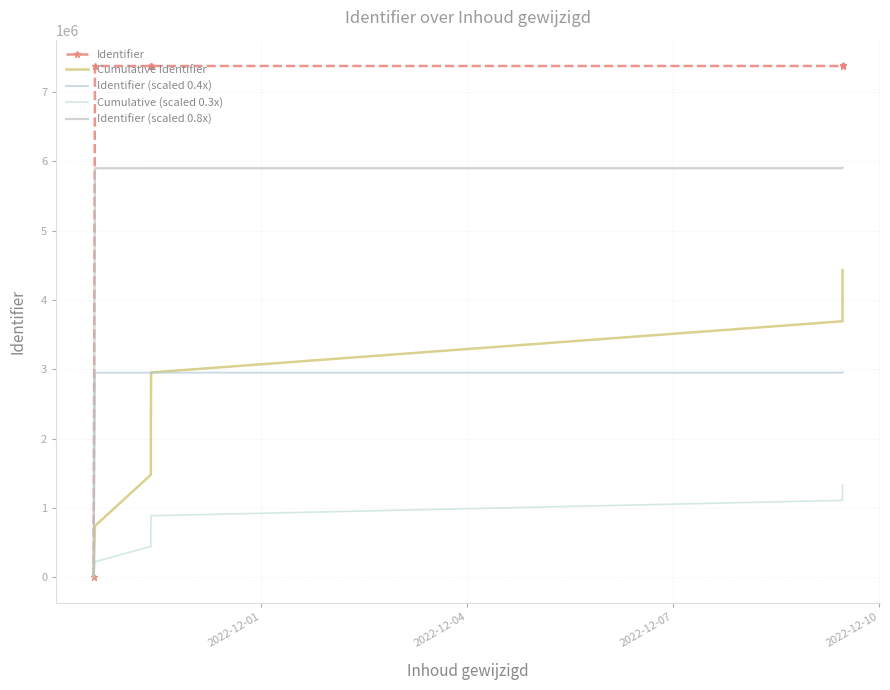

What is the maximum value shown in the chart?

7387859.0